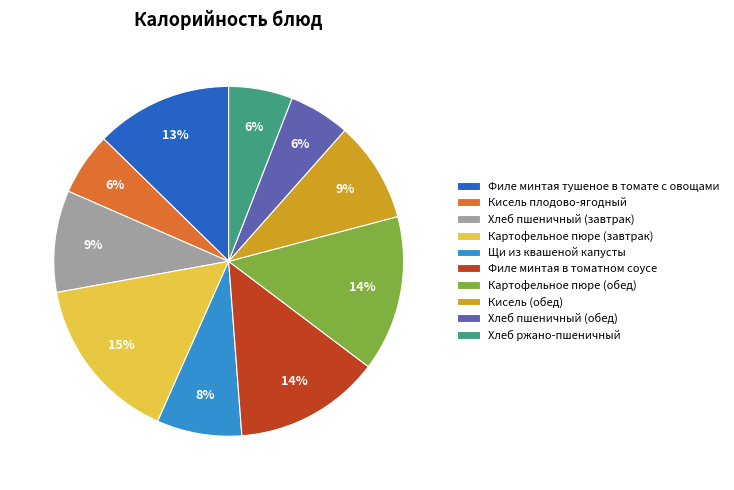

Is there a majority slice in this chart?

No